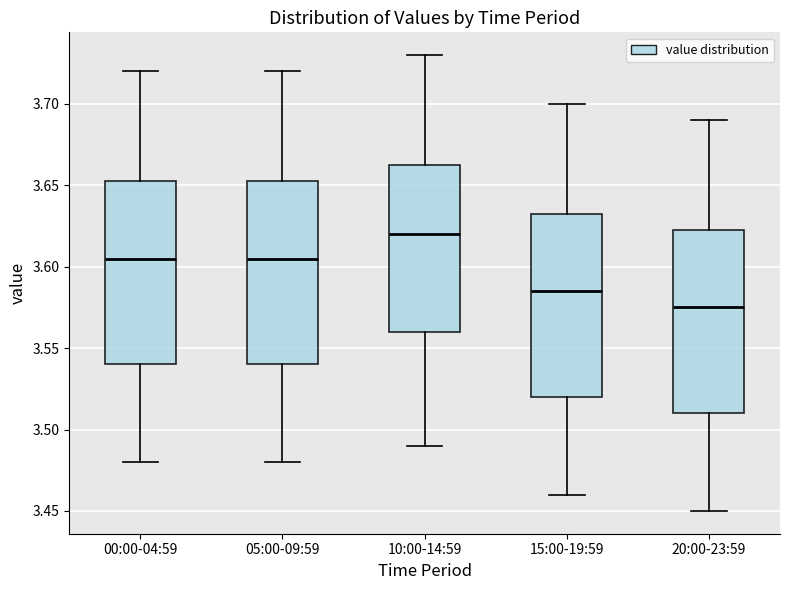

Where is the upper edge of the box for 20:00-23:59 on the y-axis? The values are not printed on the chart, so give them approximately, as read against the axis.

3.625